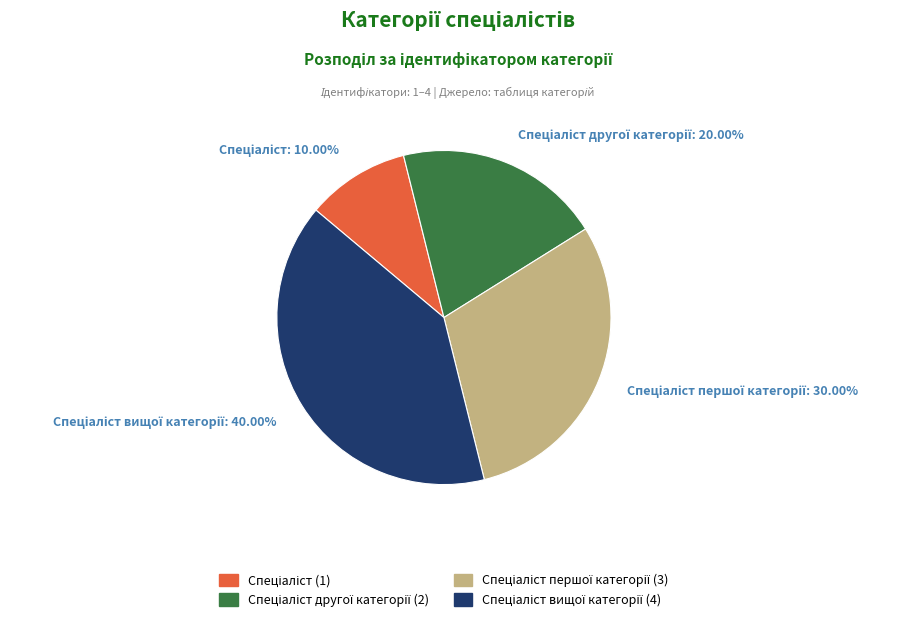

Is there a majority slice in this chart?

No